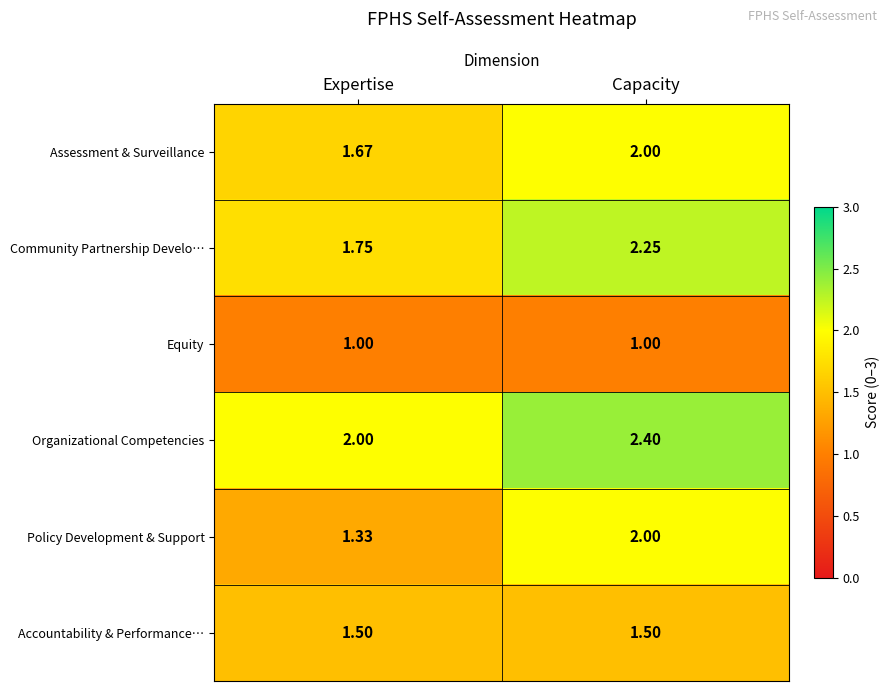

Which category has the highest value across all series?

Capacity